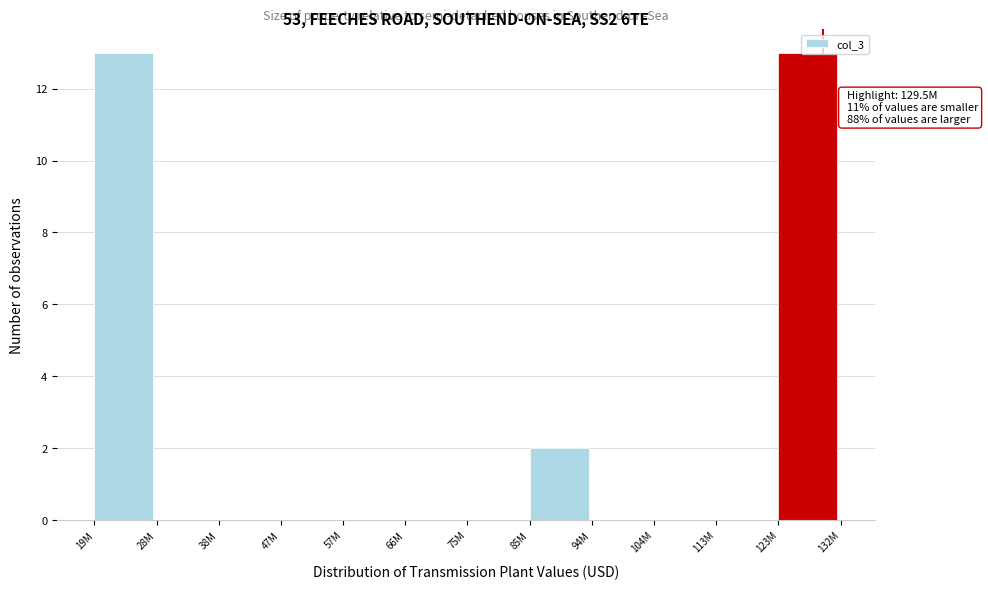

Is it true that the value at 113M is 0?

True